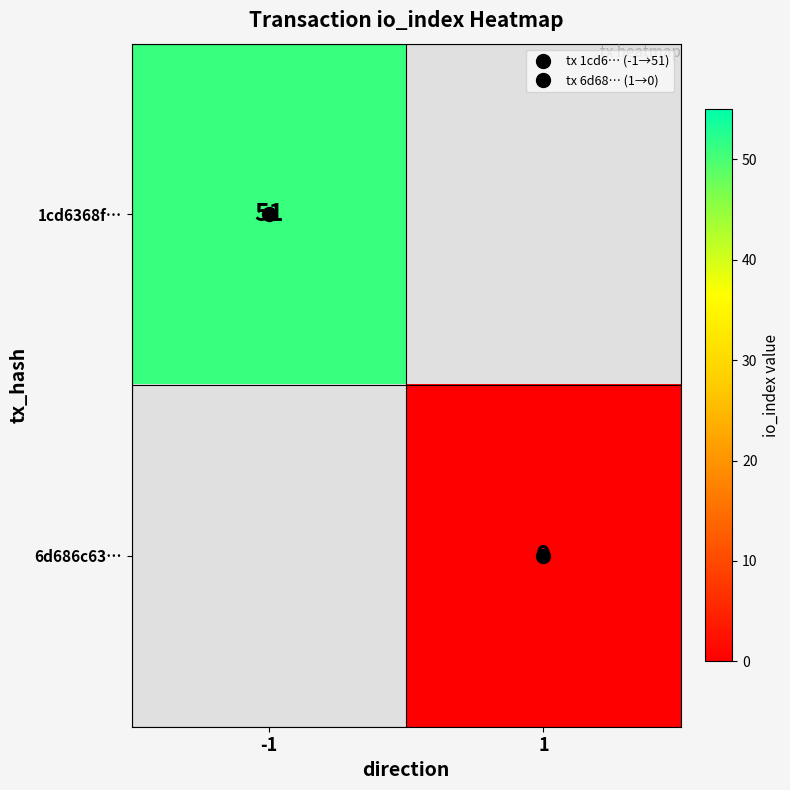

List the labels in order of 1cd6368f… value, largest first.

-1, 1